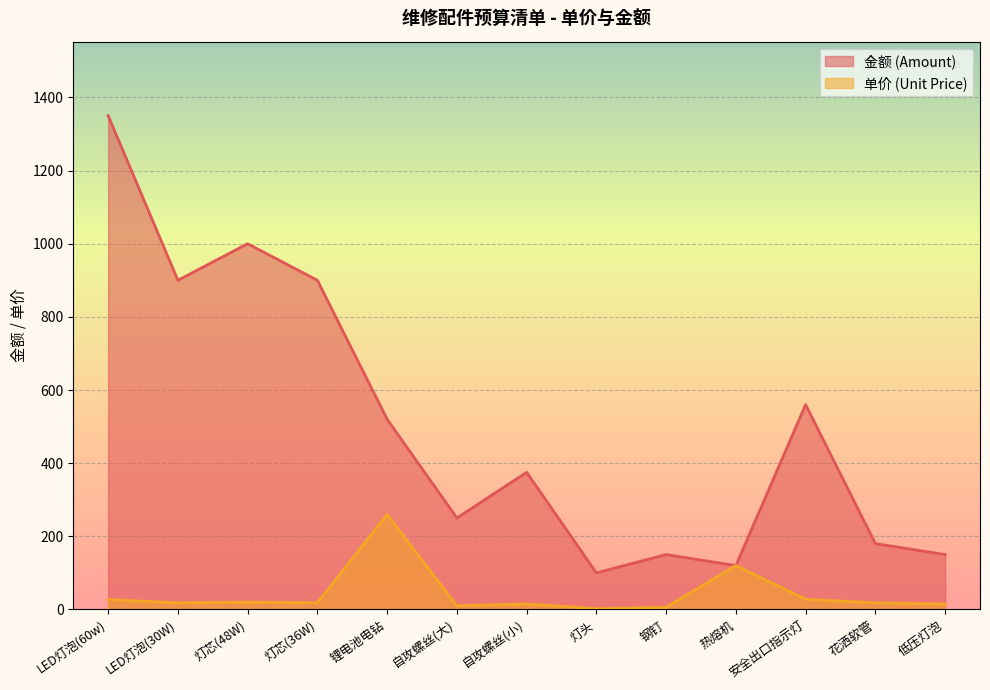

True or false: 金额 (Amount) and 单价 (Unit Price) intersect in this chart.

False